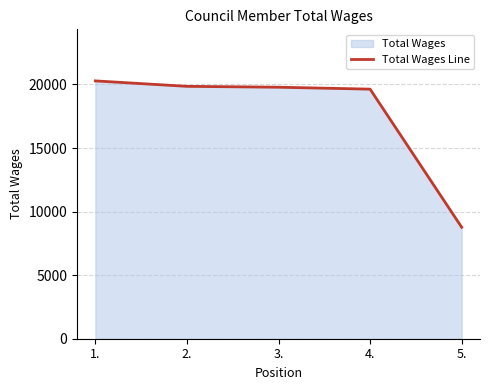

Which category has the lowest value across all series?

5.